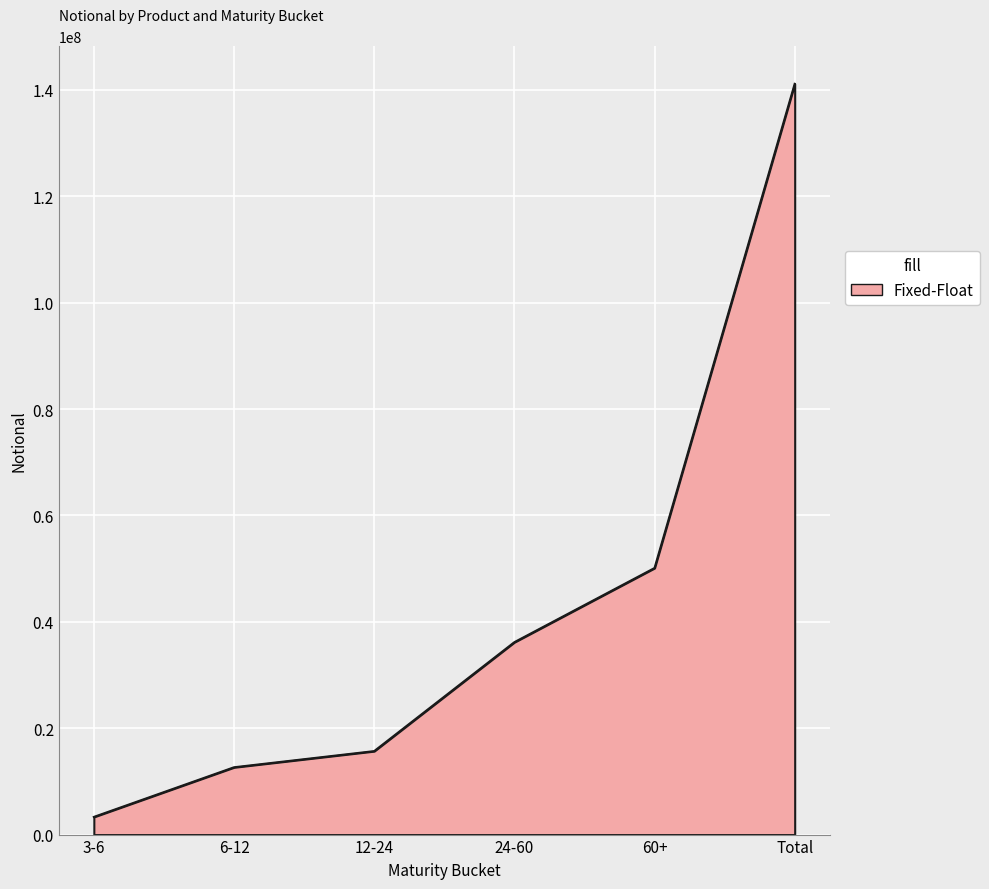

Approximately how many times larger is the value at Total compared to 12-24?

9.0